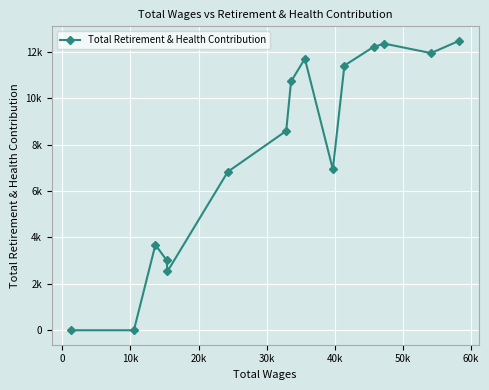

True or false: there are more than 2 points higher than both neighbors.

True